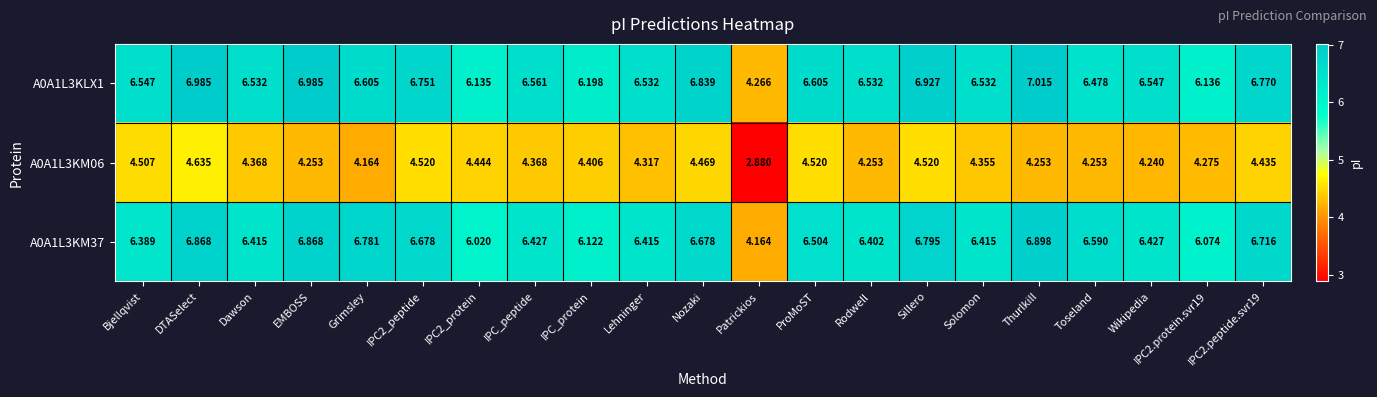

How many distinct data groups are displayed?

3